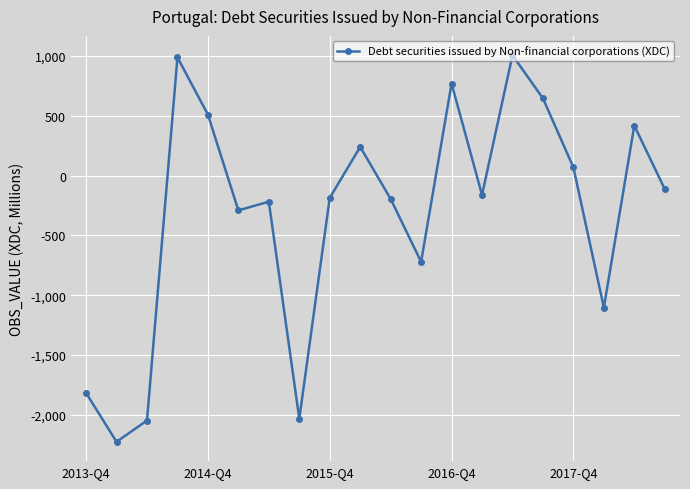

How many interior local peaks (higher than both neighbors) does the data have?

6